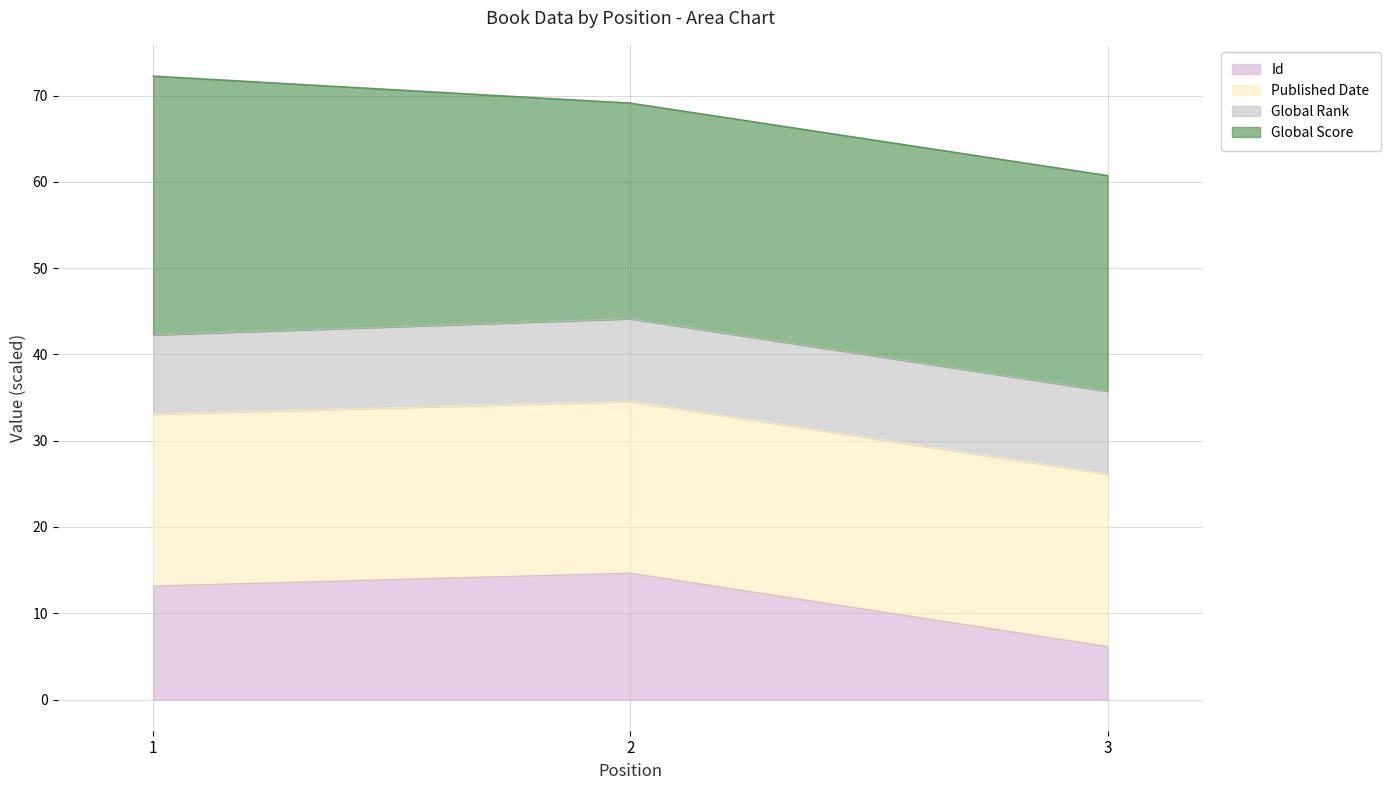

At which label is Id closest to 10?

1